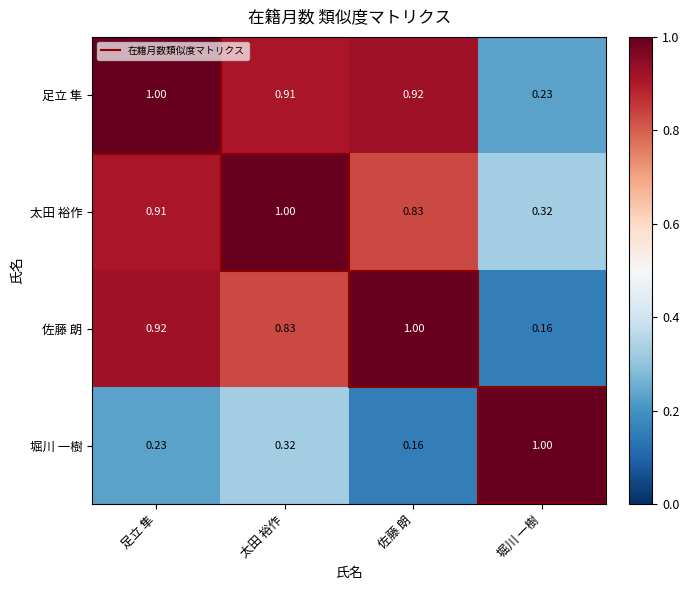

Which category has the lowest value in the 堀川 一樹 series?

佐藤 朗